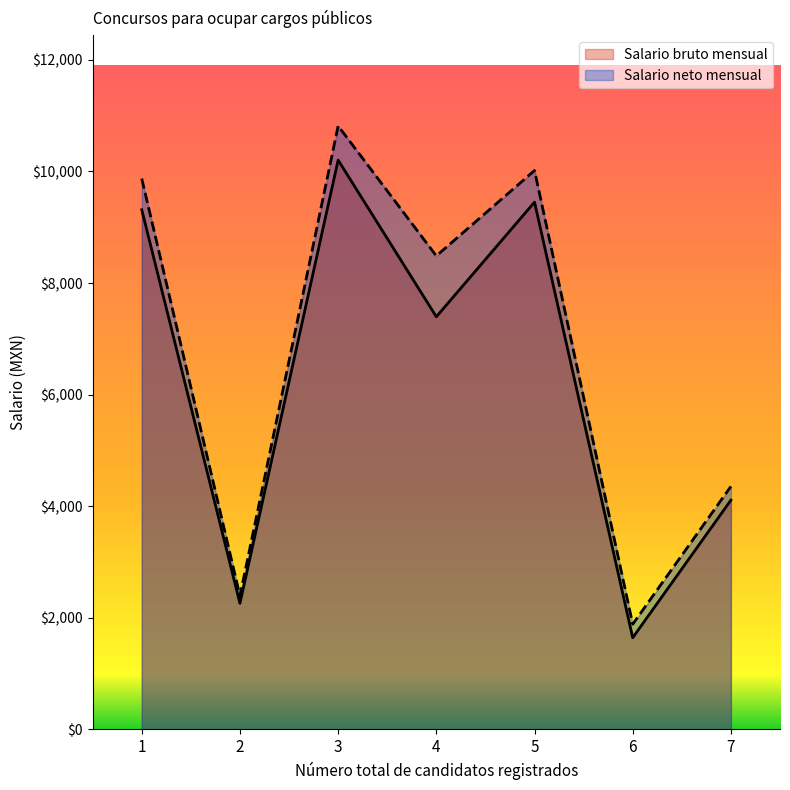

Read the Salario neto mensual value at 1.

9872.1